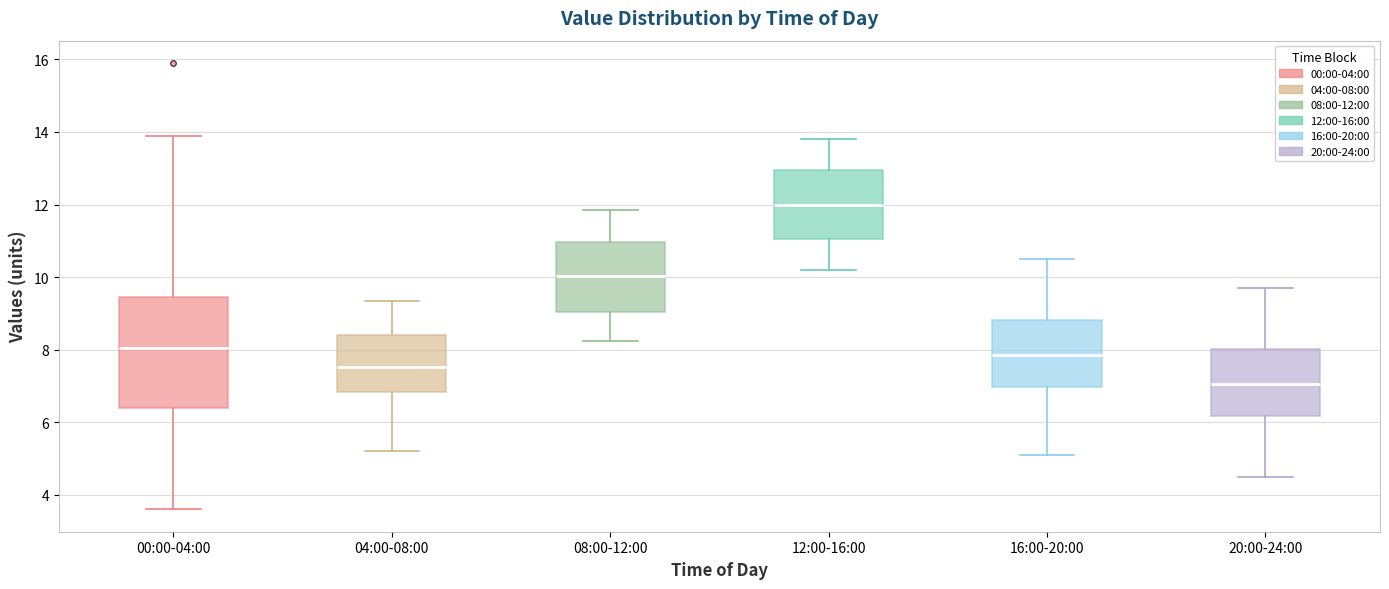

Reading left to right, transcribe this box plot: for each box, give where its median line is, the range the box spans, and where its two whiskers end, as read against the y-axis. The values are not printed on the chart, so give them approximately, as read against the axis.

00:00-04:00: median 8.0, box 6.4 to 9.4, whiskers 3.6 to 14.0
04:00-08:00: median 7.6, box 6.8 to 8.4, whiskers 5.2 to 9.4
08:00-12:00: median 10.0, box 9.0 to 11.0, whiskers 8.2 to 11.8
12:00-16:00: median 12.0, box 11.0 to 13.0, whiskers 10.2 to 13.8
16:00-20:00: median 7.8, box 7.0 to 8.8, whiskers 5.2 to 10.6
20:00-24:00: median 7.0, box 6.2 to 8.0, whiskers 4.6 to 9.8